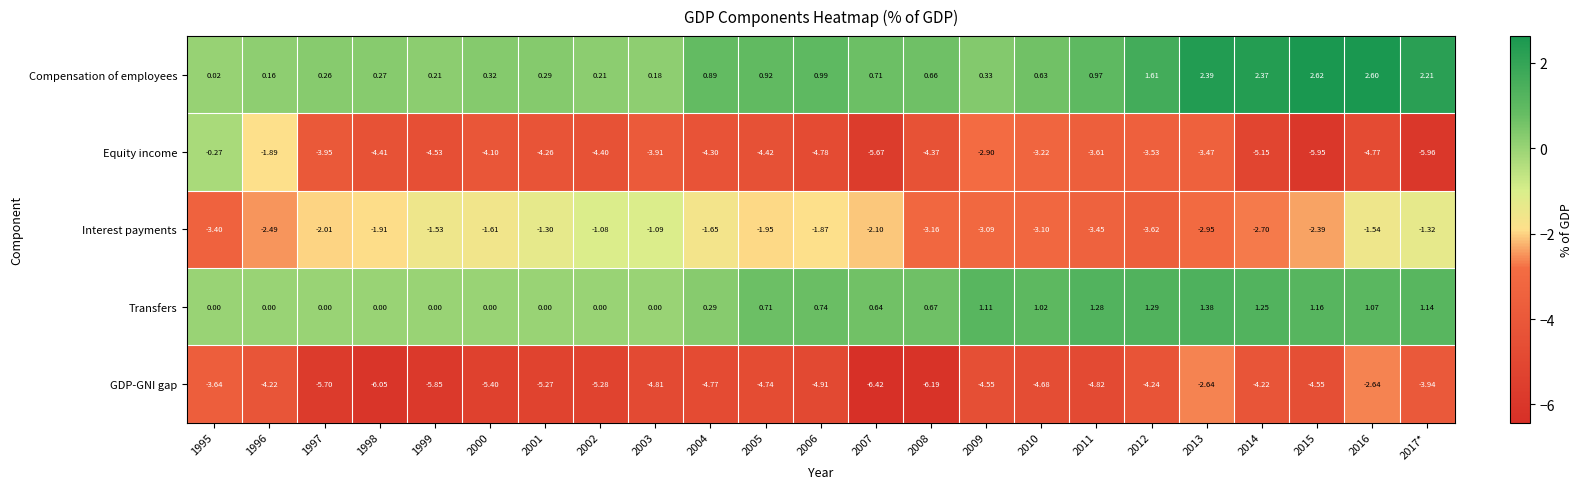

At how many categories does at least one series exceed 0?

23